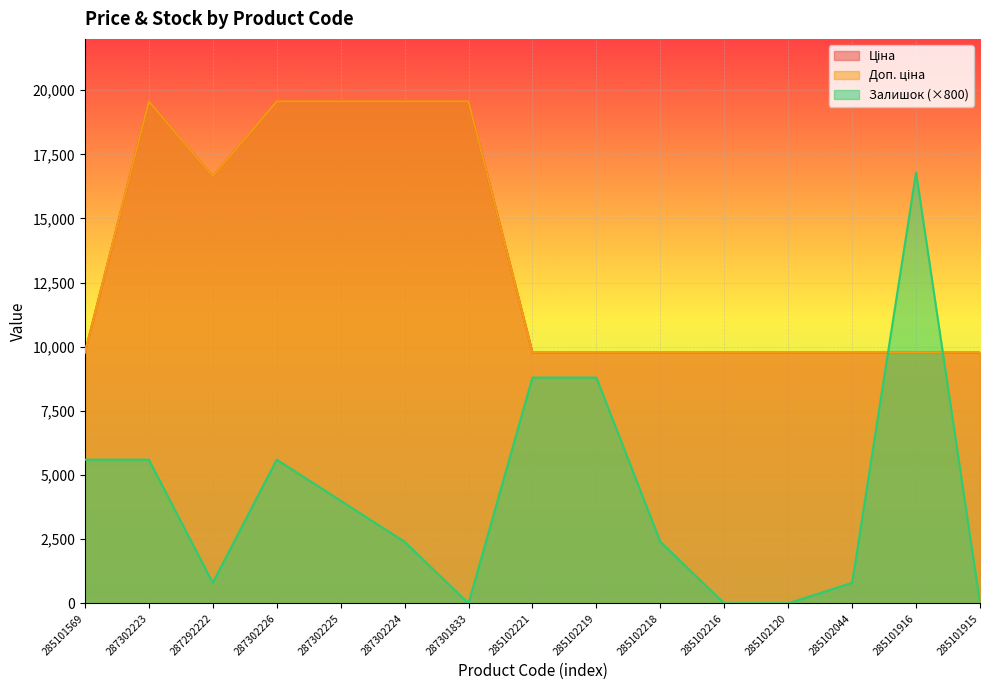

Reading right to left, what are all the values shown in this chart?

Ціна: 285101915=9775.5	285101916=9775.5	285102044=9775.5	285102120=9775.5	285102216=9775.5	285102218=9775.5	285102219=9775.5	285102221=9775.5	287301833=19564.9	287302224=19564.9	287302225=19564.9	287302226=19564.9	287292222=16636.8	287302223=19564.9	285101569=9775.5
Доп. ціна: 285101915=9775.5	285101916=9775.5	285102044=9775.5	285102120=9775.5	285102216=9775.5	285102218=9775.5	285102219=9775.5	285102221=9775.5	287301833=19564.9	287302224=19564.9	287302225=19564.9	287302226=19564.9	287292222=16636.8	287302223=19564.9	285101569=9775.5
Залишок: 285101915=0.0	285101916=16800.0	285102044=800.0	285102120=0.0	285102216=0.0	285102218=2400.0	285102219=8800.0	285102221=8800.0	287301833=0.0	287302224=2400.0	287302225=4000.0	287302226=5600.0	287292222=800.0	287302223=5600.0	285101569=5600.0